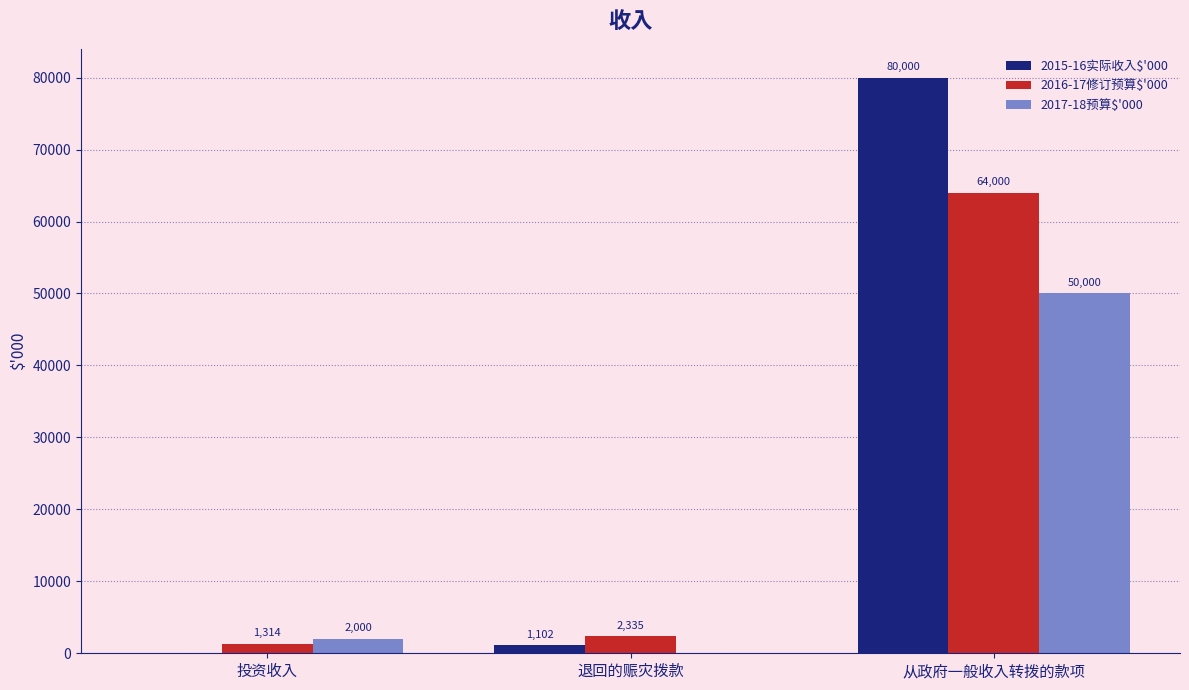

What is the sum of all 2015-16实际收入$'000 values?

81102